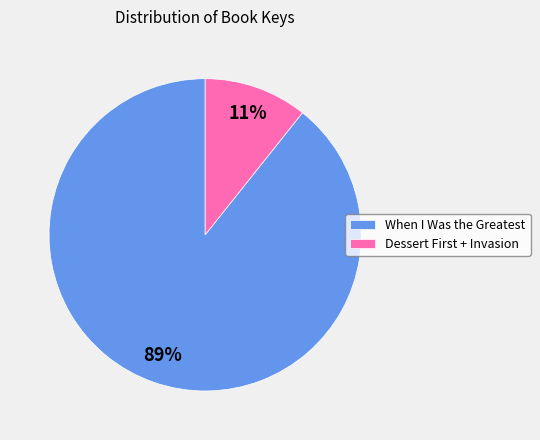

How many slices are in this pie chart?

2